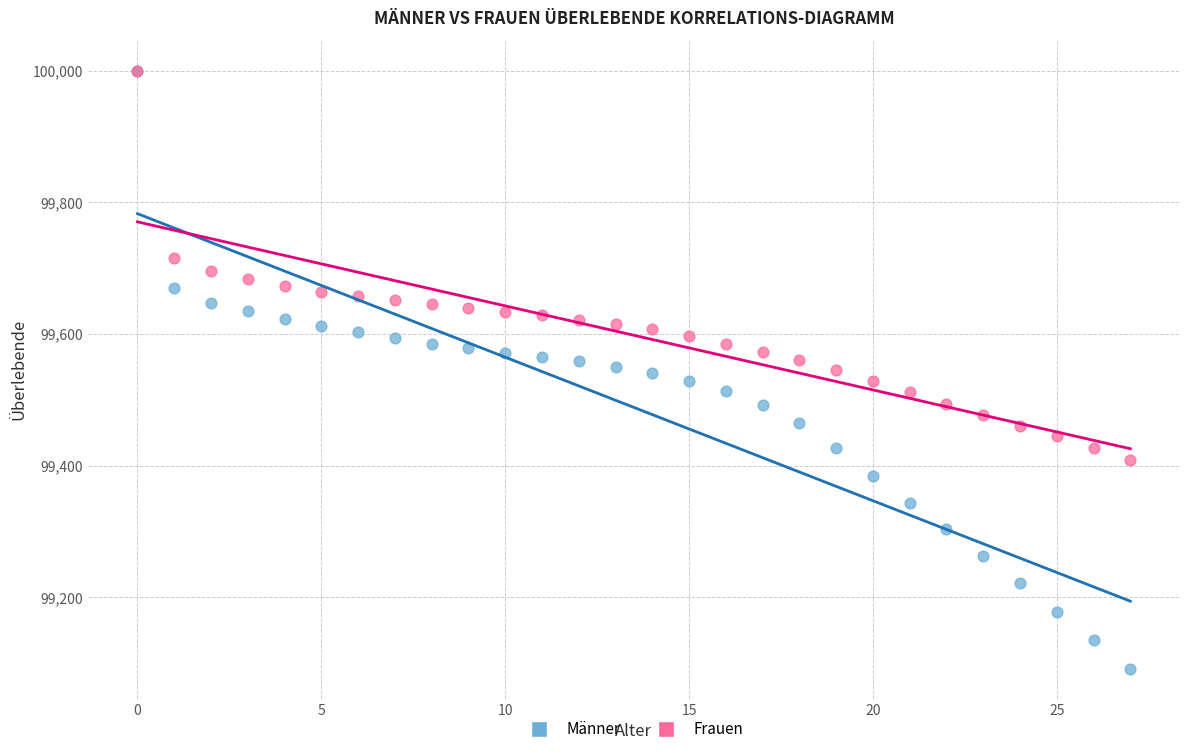

What are all the series names shown in the legend?

Männer, Frauen